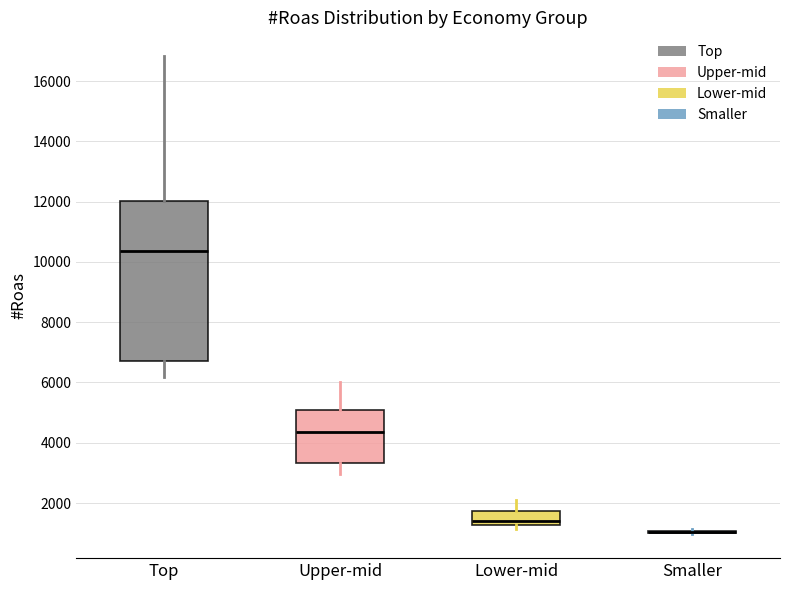

Reading left to right, transcribe this box plot: for each box, give where its median line is, the range the box spans, and where its two whiskers end, as read against the y-axis. The values are not printed on the chart, so give them approximately, as read against the axis.

Top: median 10400, box 6800 to 12000, whiskers 6200 to 16800
Upper-mid: median 4400, box 3400 to 5000, whiskers 3000 to 6000
Lower-mid: median 1400, box 1200 to 1800, whiskers 1200 (just below the box's lower edge) to 2000
Smaller: box collapsed to a line at 1000, whiskers 1000 to 1200